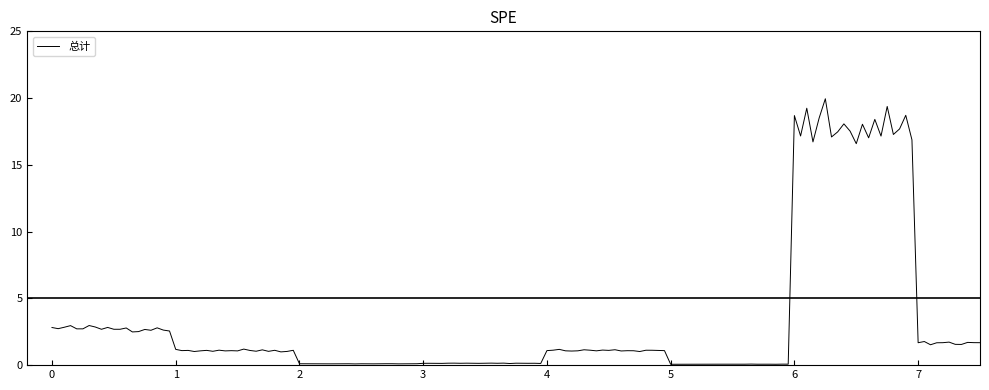

What is the difference between the maximum and minimum values?

19.9